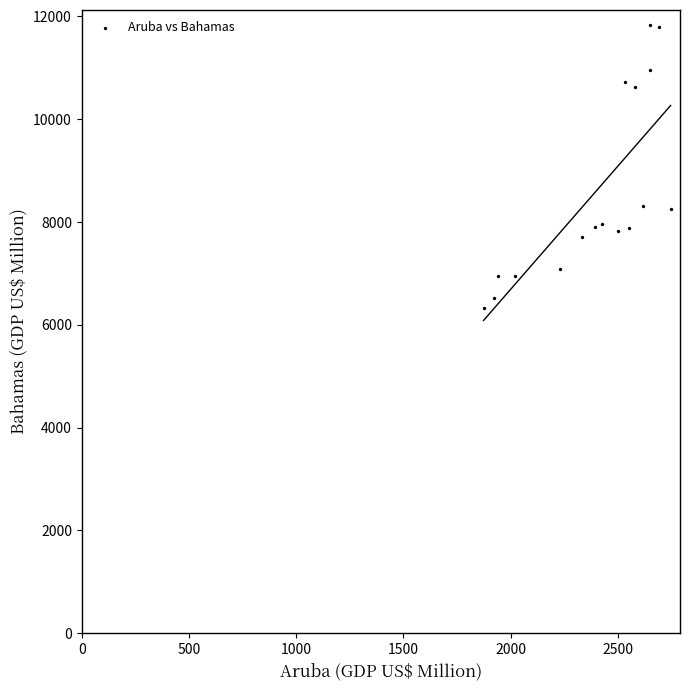

What is the range of X values (max minus min)?

872.0